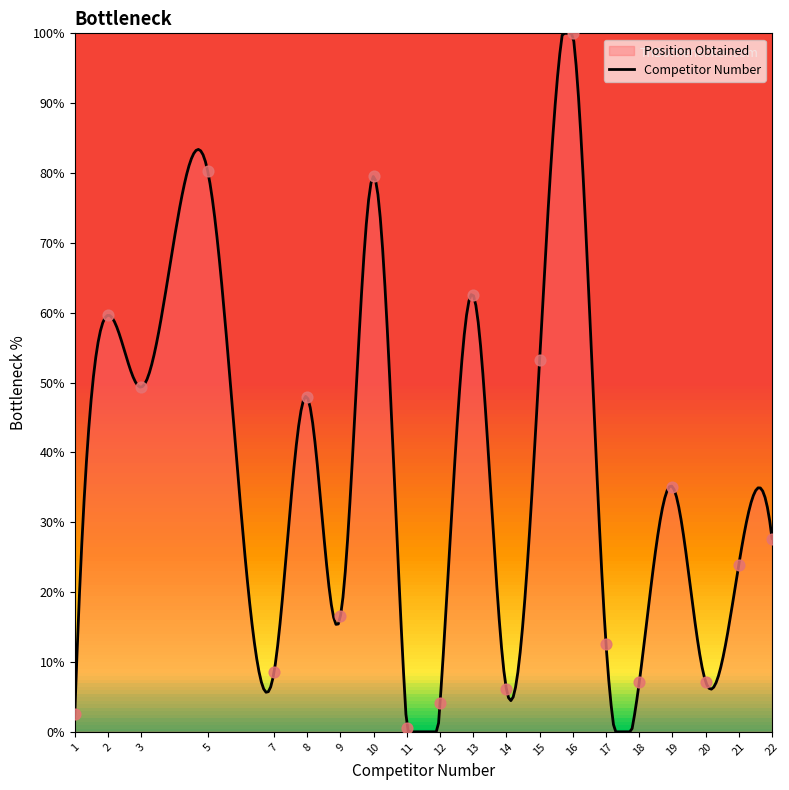

What is the ratio of the value at 14 to the value at 10?

0.1